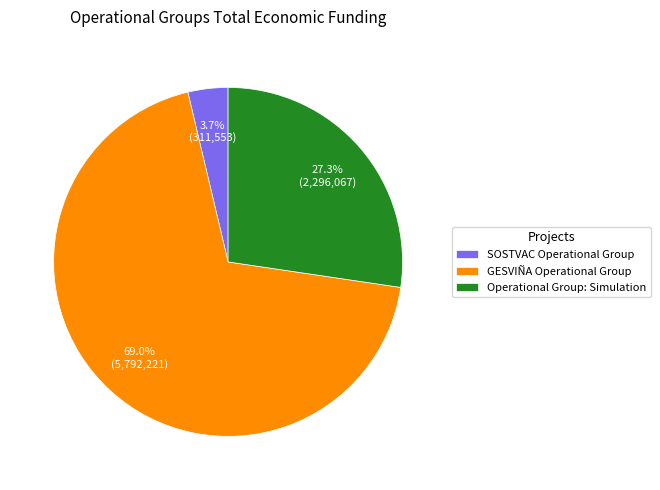

Which has a higher value, SOSTVAC Operational Group or Operational Group: Simulation?

Operational Group: Simulation